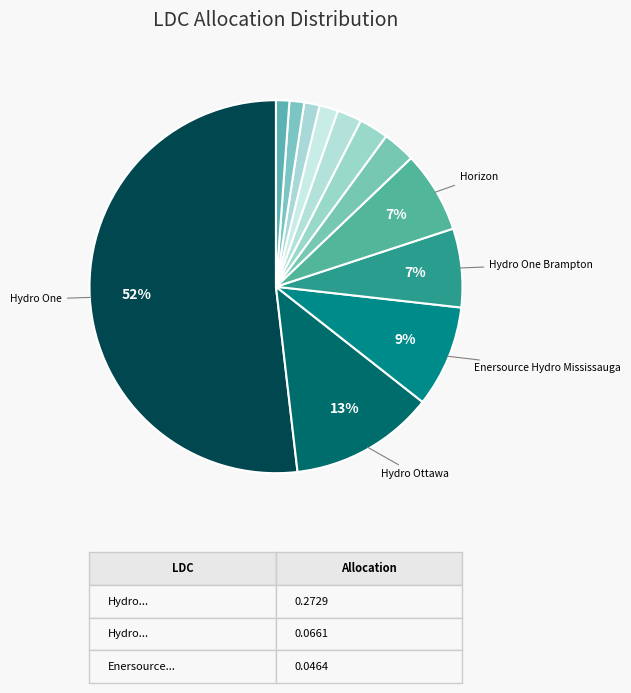

How many segments does this pie chart have?

12